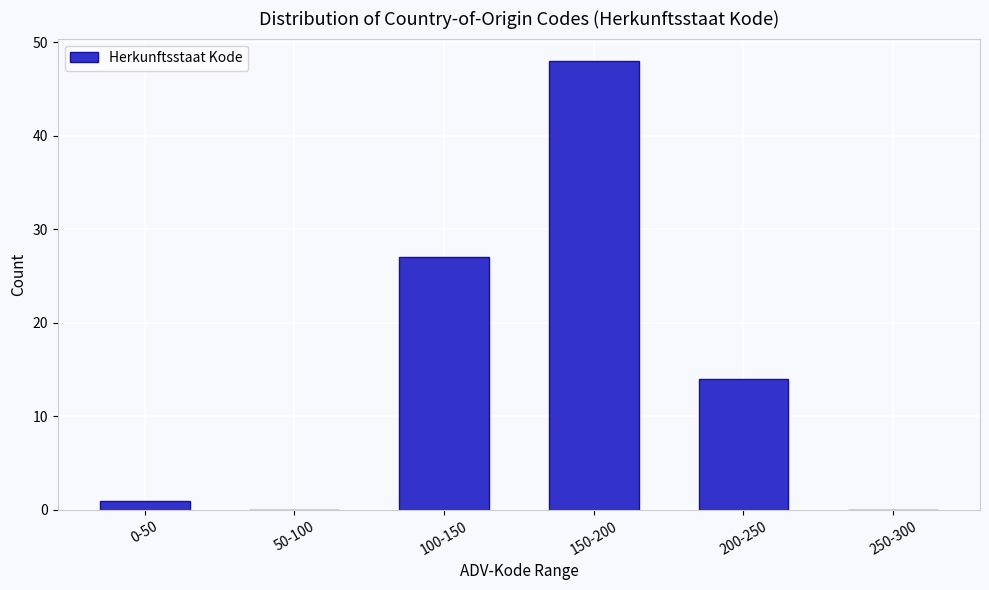

Reading left to right, what are all the values shown in this chart?

0-50=1	50-100=0	100-150=27	150-200=48	200-250=14	250-300=0